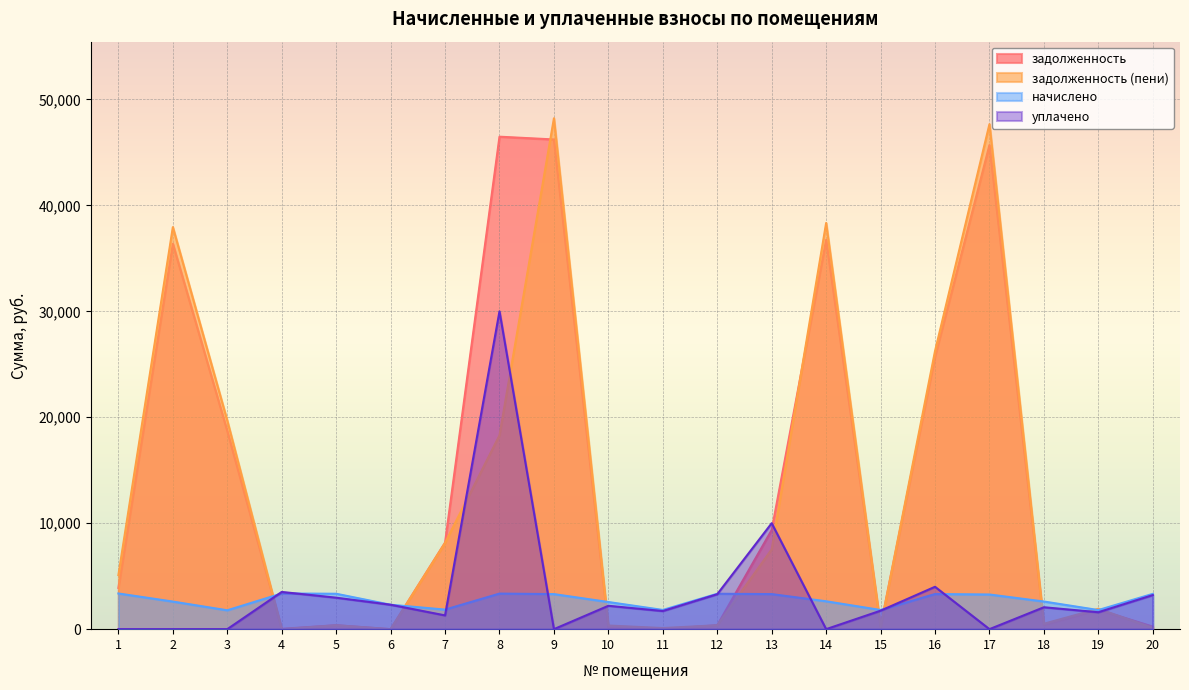

What is the difference between the maximum and minimum values in the задолженность series?

46479.8